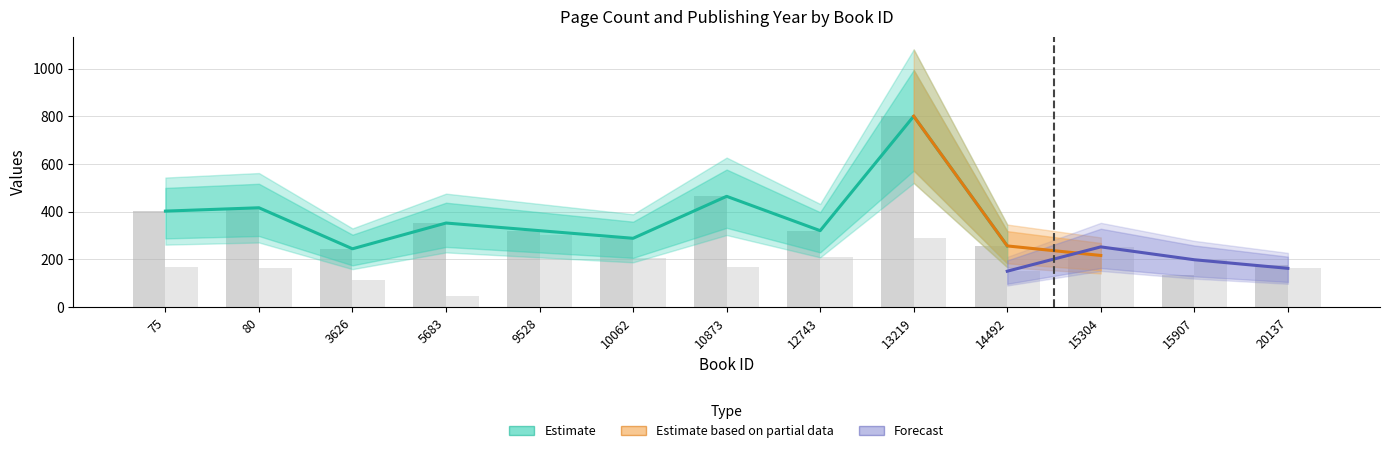

What is the approximate value of publishingYear at 9528, to the nearest 10?

300